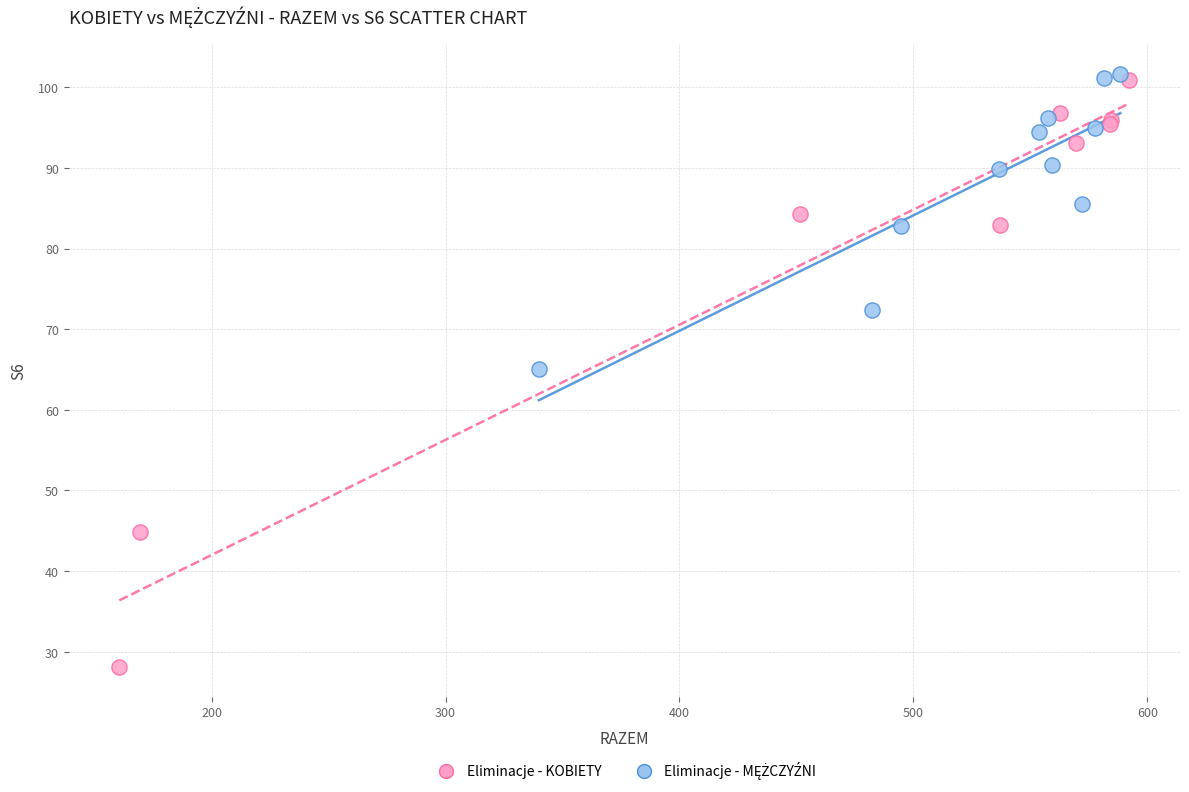

Which series contains the lowest Y value?

Eliminacje - KOBIETY